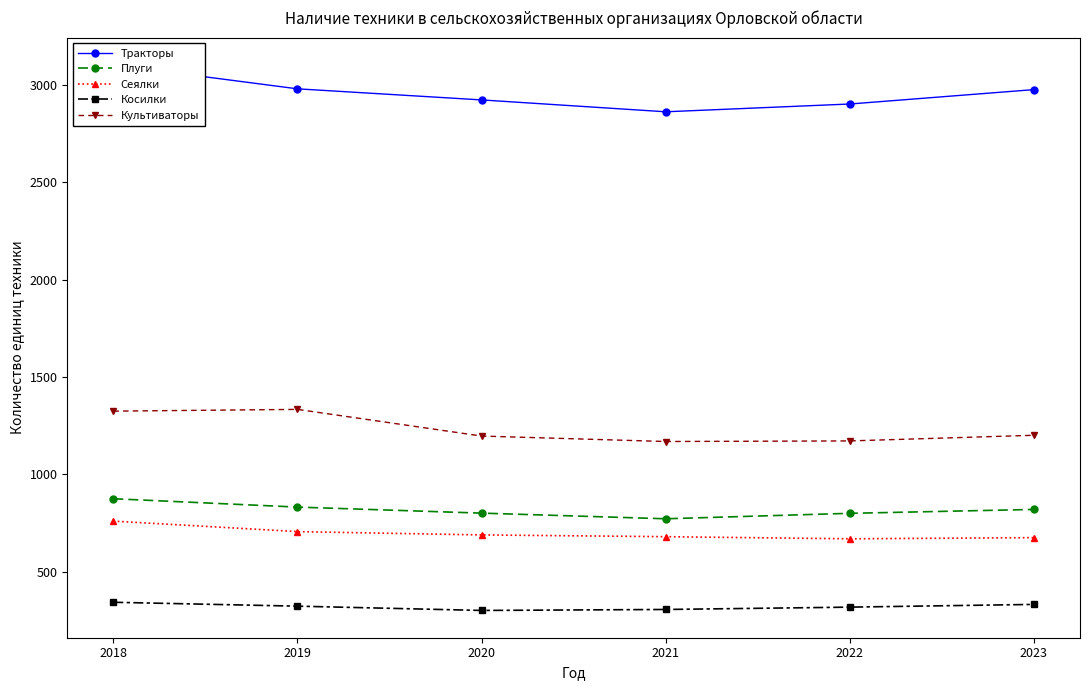

True or false: Тракторы and Сеялки intersect in this chart.

False